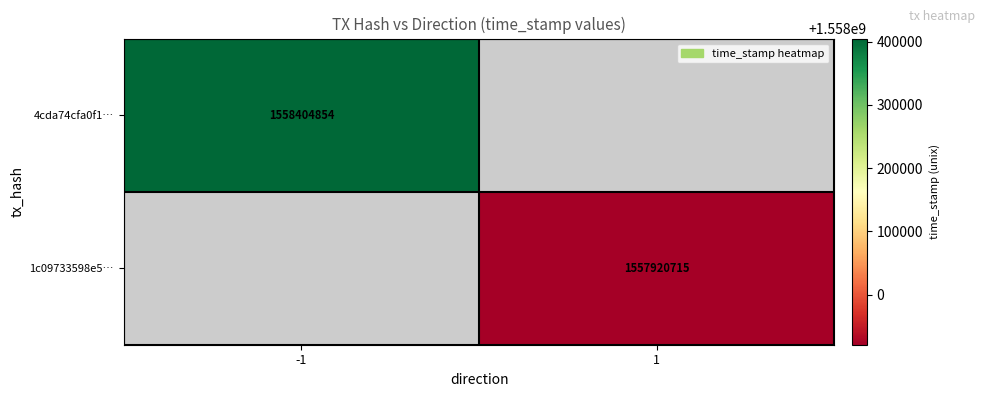

Is it true that 4cda74cfa0f1… equals 1558404854 at -1?

True